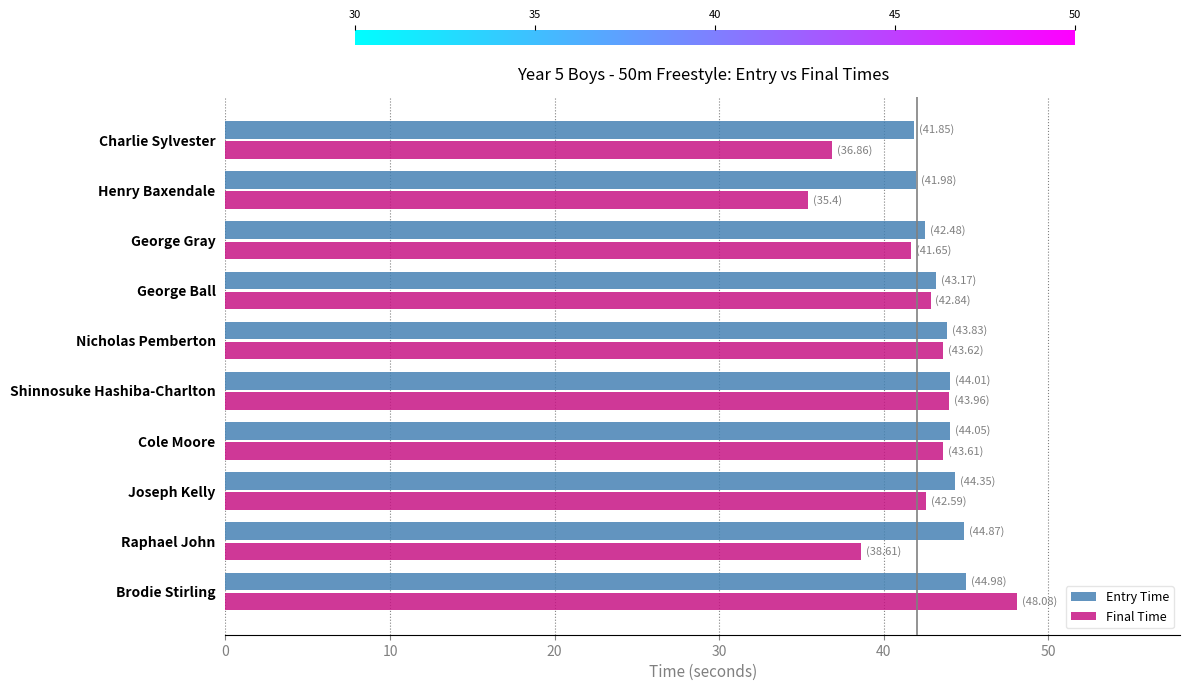

What is the highest value of the Final Time series?

48.1